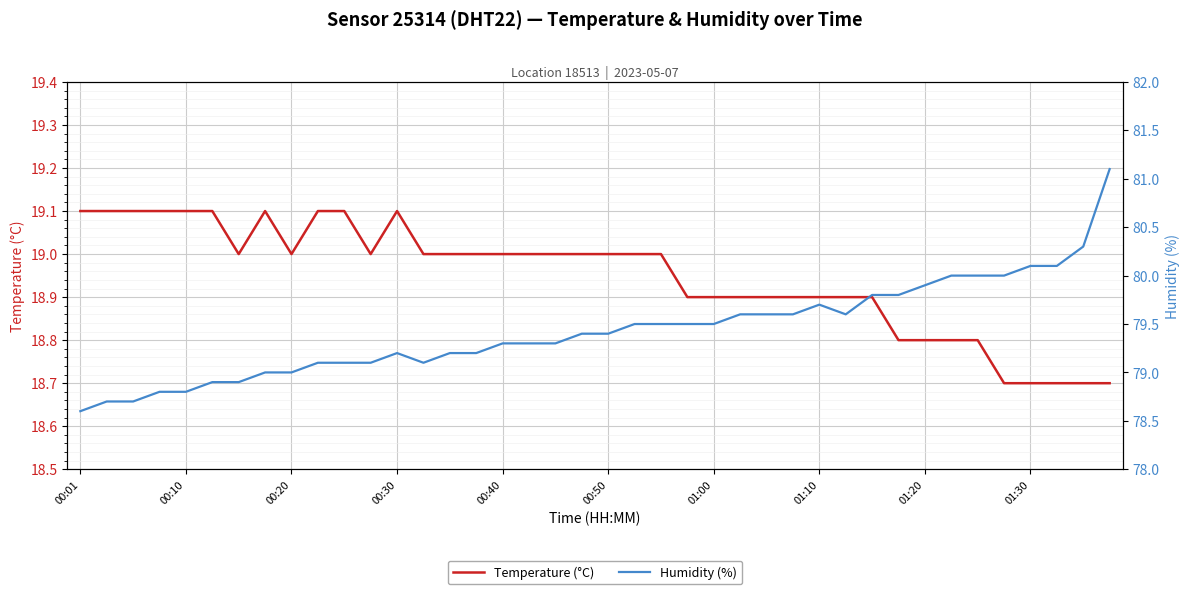

What is the average value of the humidity series?

79.4